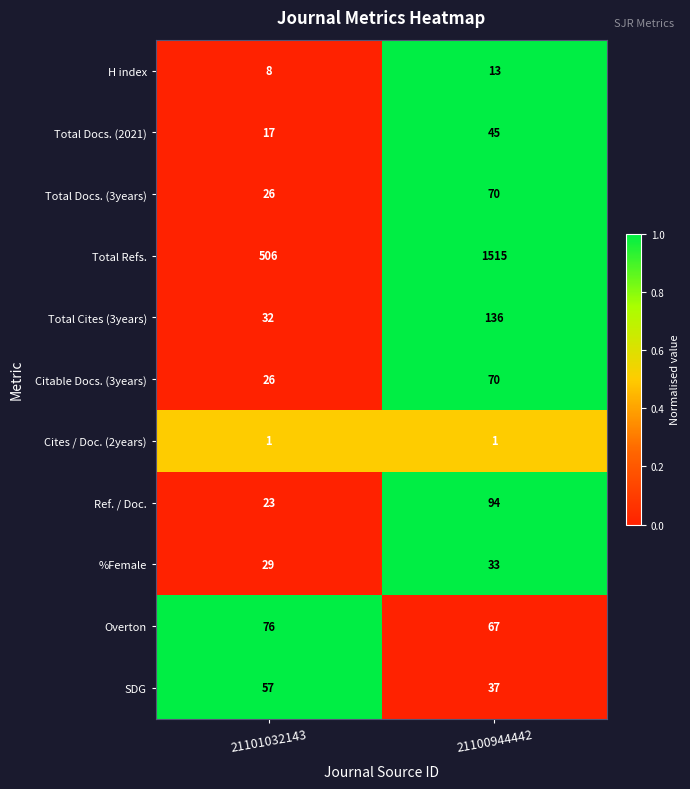

Count the number of categories in the chart.

2